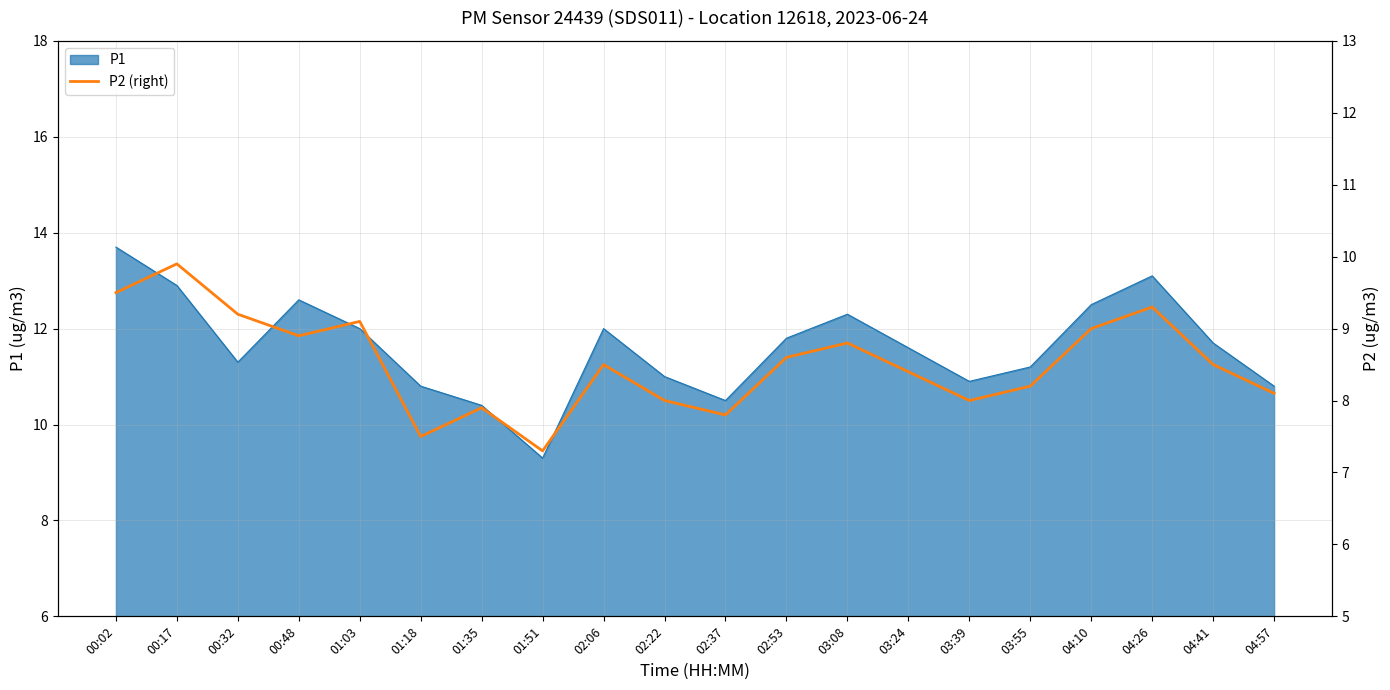

What is the maximum value for P1?

13.7